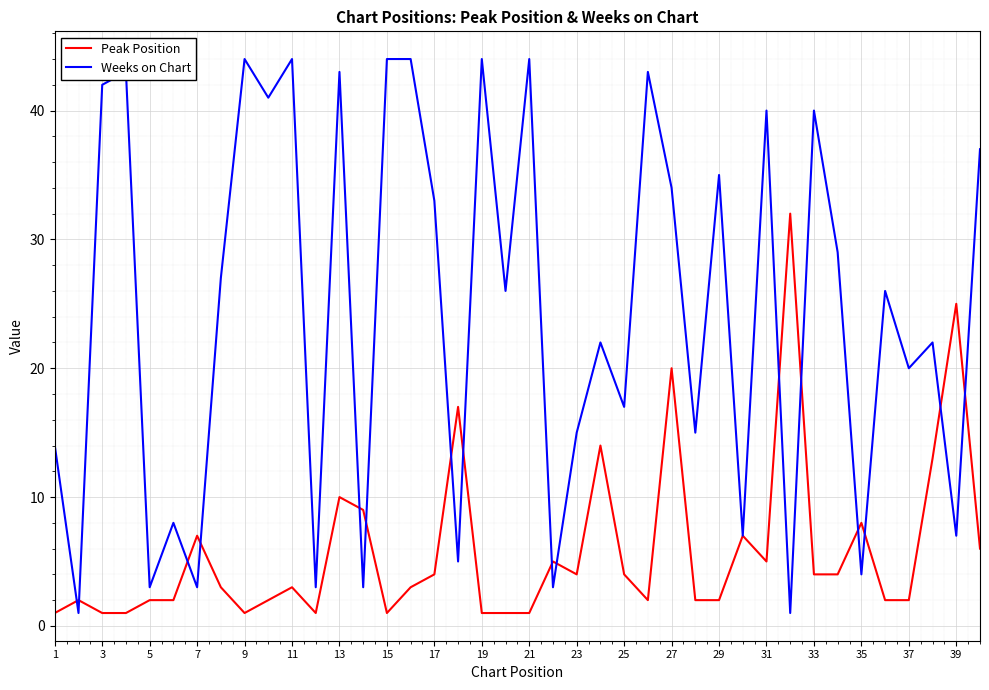

Reading left to right, list all the values displayed in this chart.

Peak Position: 1	2	1	1	2	2	7	3	1	2	3	1	10	9	1	3	4	17	1	1	1	5	4	14	4	2	20	2	2	7	5	32	4	4	8	2	2	13	25	6
Weeks on Chart: 14	1	42	43	3	8	3	27	44	41	44	3	43	3	44	44	33	5	44	26	44	3	15	22	17	43	34	15	35	7	40	1	40	29	4	26	20	22	7	37